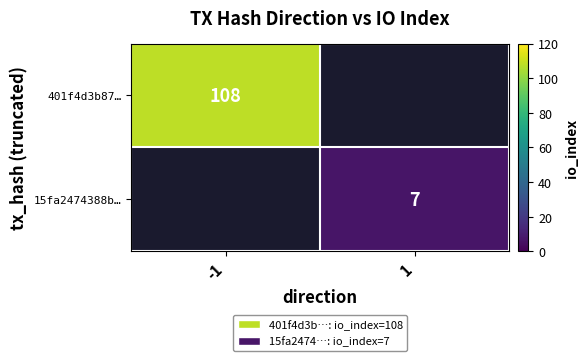

What is the maximum value shown in the chart?

108.0